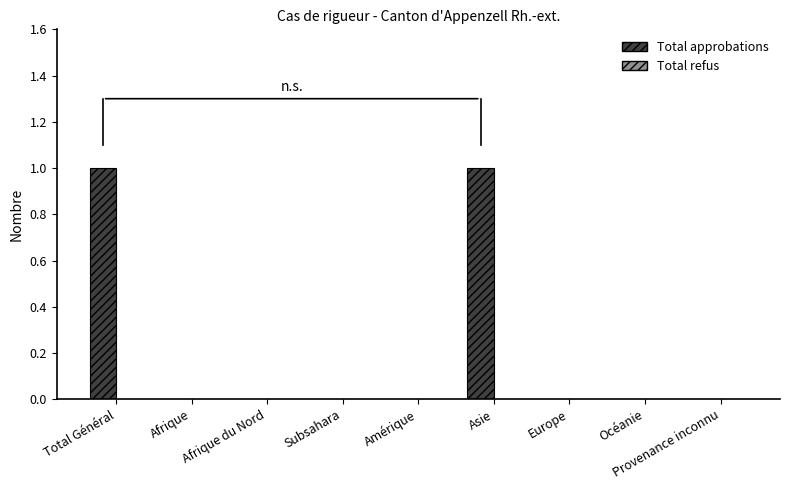

True or false: the data shows 0 at Afrique du Nord.

True